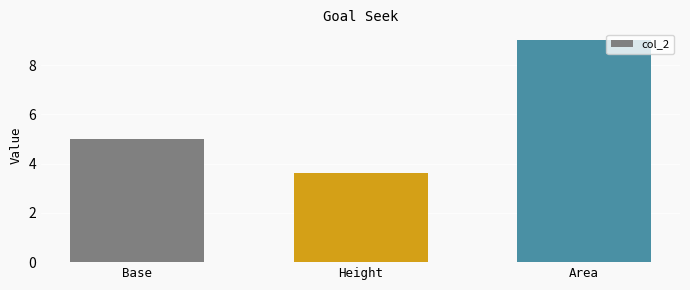

List the labels in order of value, smallest first.

Height, Base, Area